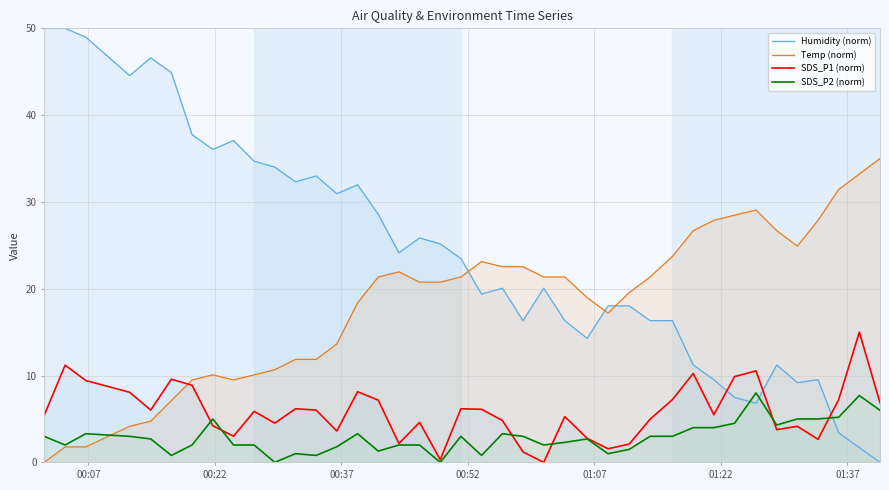

How many data points in SDS_P1 (norm) are less than 5?

17